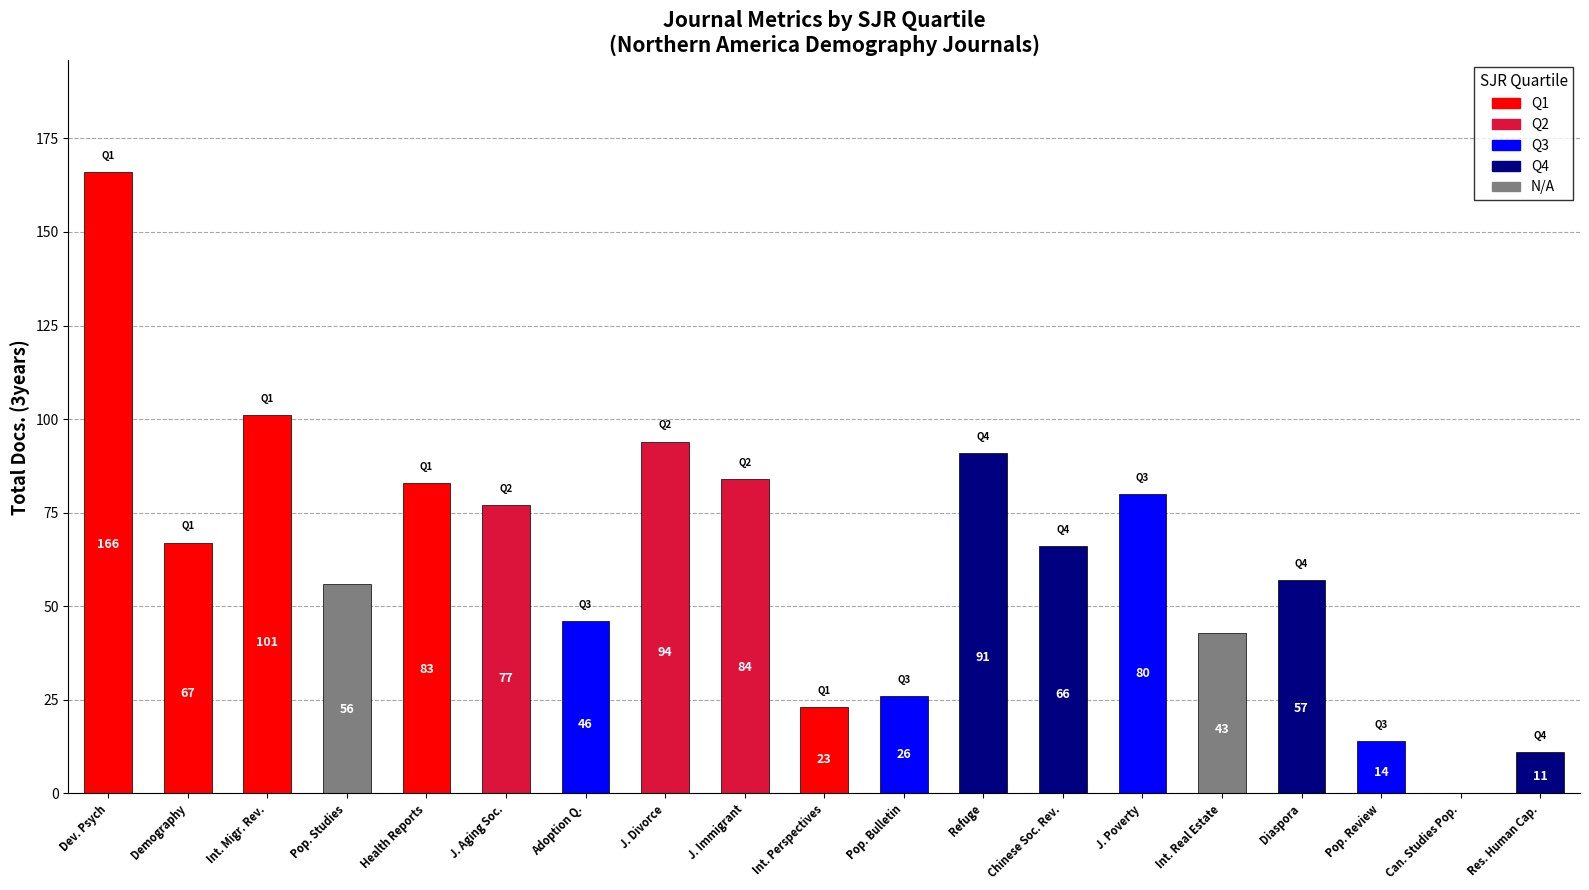

Approximately how many times larger is the value at Pop. Review compared to Diaspora?

0.2